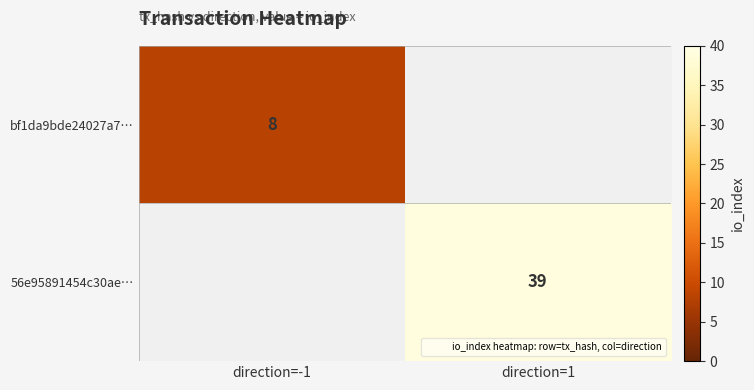

How many positive values does the 56e95891454c30ae… series have?

1